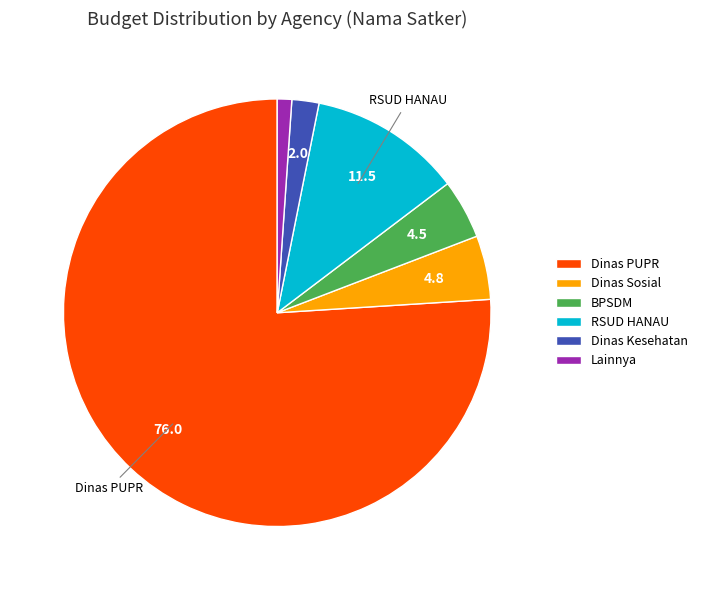

What is the majority slice?

Dinas PUPR